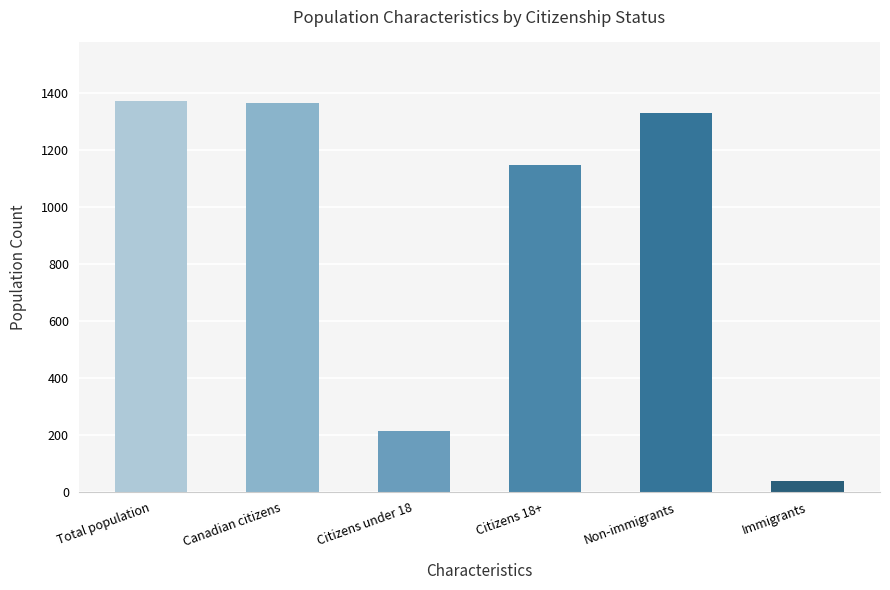

What is the maximum value shown in the chart?

1370